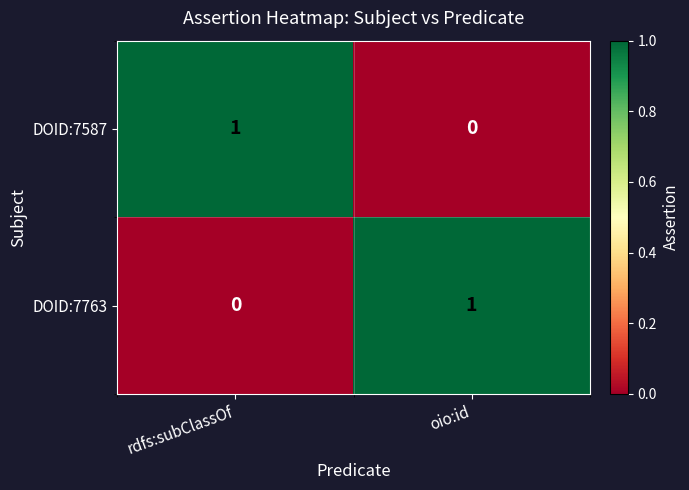

How many values in the DOID:7587 series are below 1?

1